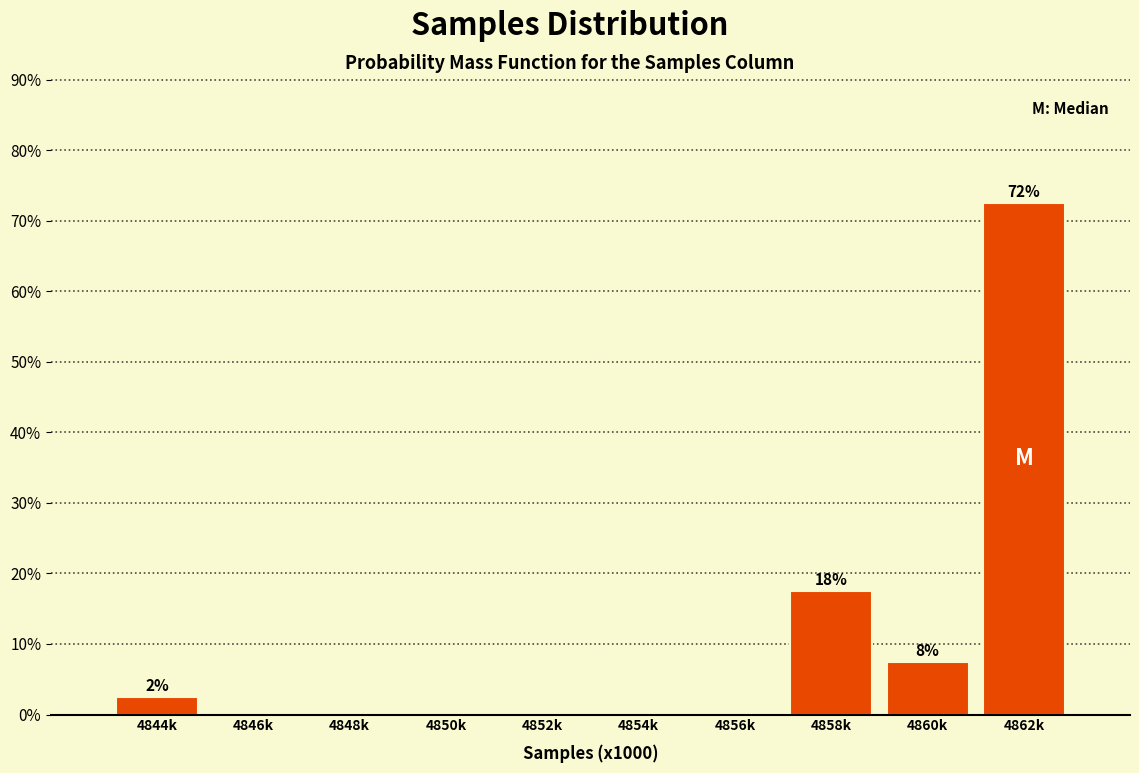

Reading left to right, what are all the values shown in this chart?

4844k=2.5	4846k=0.0	4848k=0.0	4850k=0.0	4852k=0.0	4854k=0.0	4856k=0.0	4858k=17.5	4860k=7.5	4862k=72.5